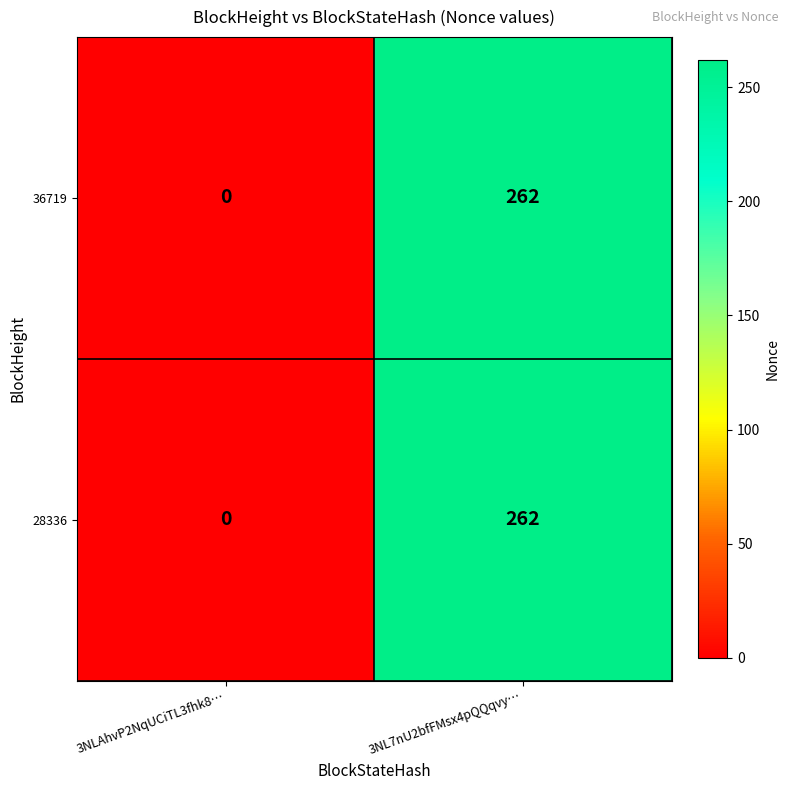

True or false: 36719 has a value of 131 at 3NLAhvP2NqUCiTL3fhk8….

False